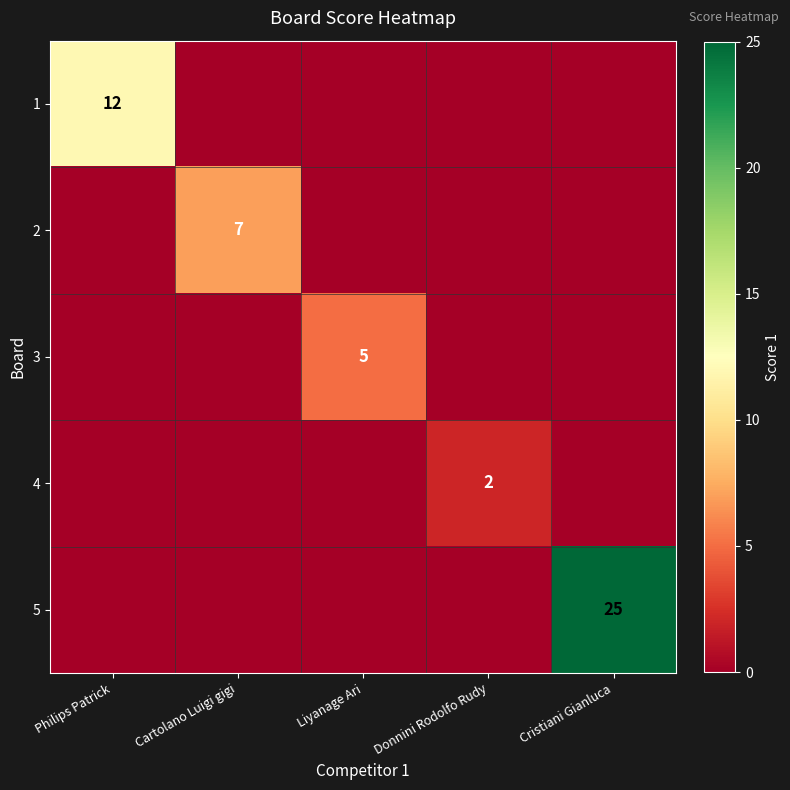

True or false: 3 has a value of 5 at Liyanage Ari.

True